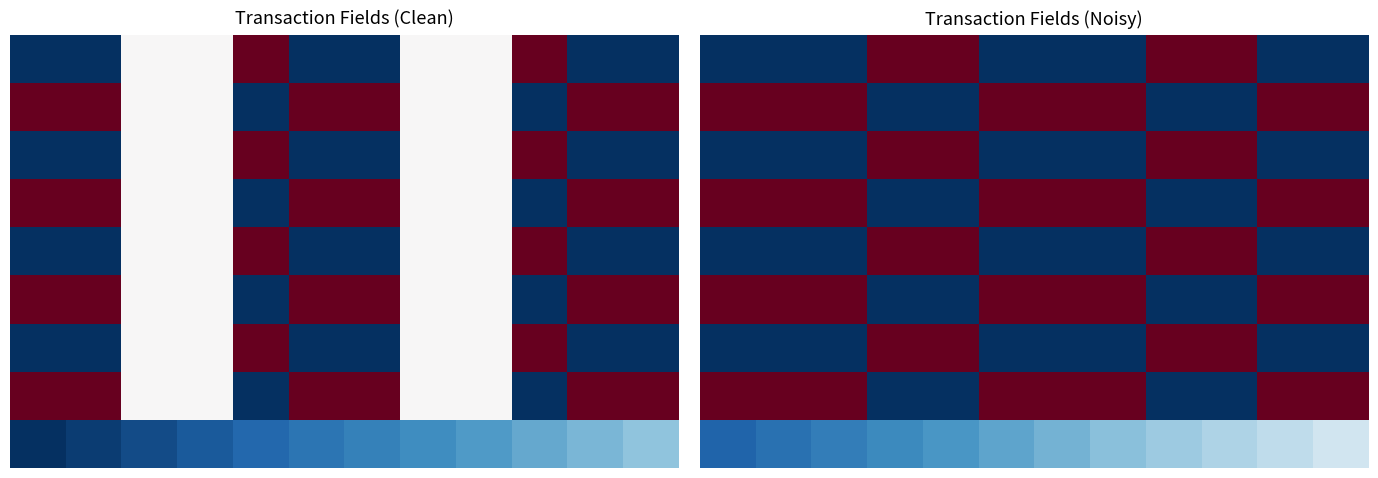

At how many categories does at least one series exceed 0?

12